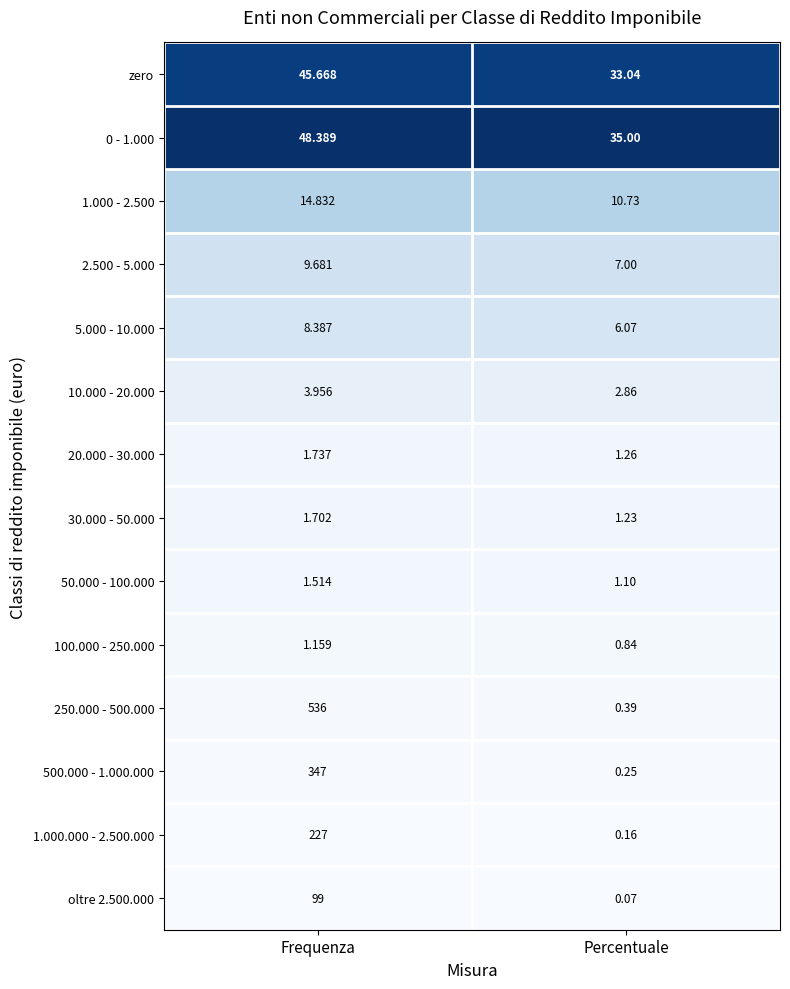

Rank the categories by 100.000 - 250.000 value from lowest to highest.

Percentuale, Frequenza